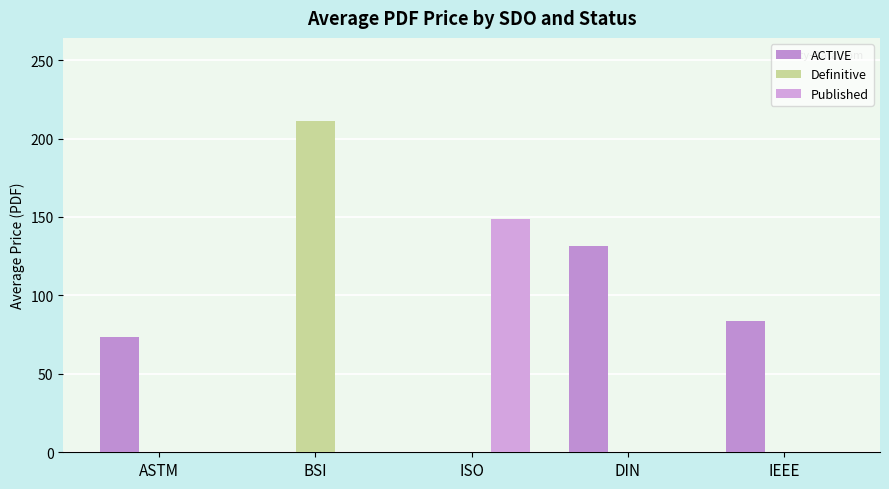

At DIN, list the series in order from largest to smallest.

ACTIVE, Definitive, Published